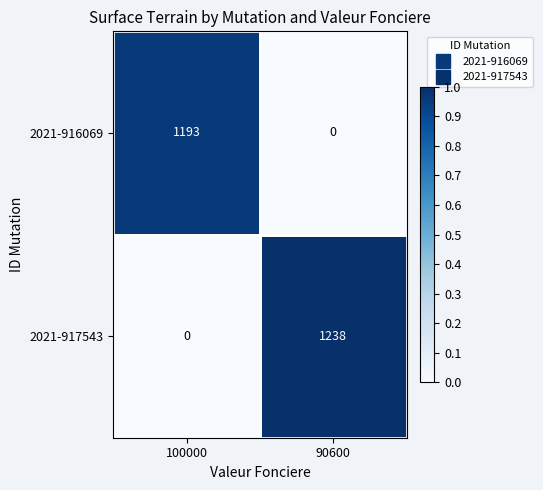

What is the difference between the 2021-917543 values at 90600 and 100000?

1238